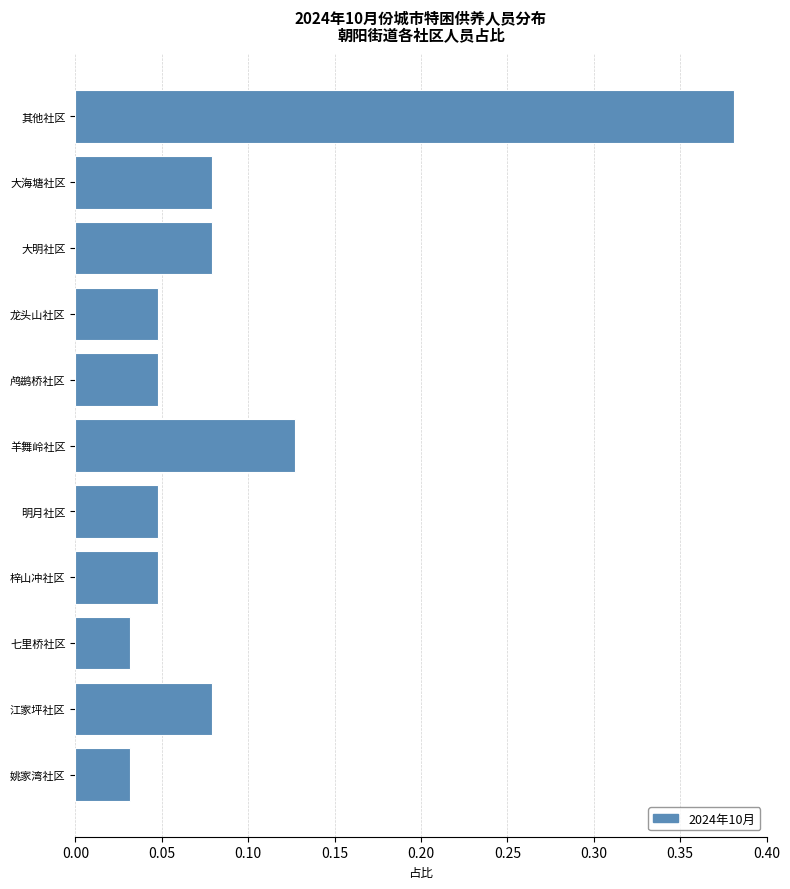

At which category does the chart reach its peak across all series?

其他社区